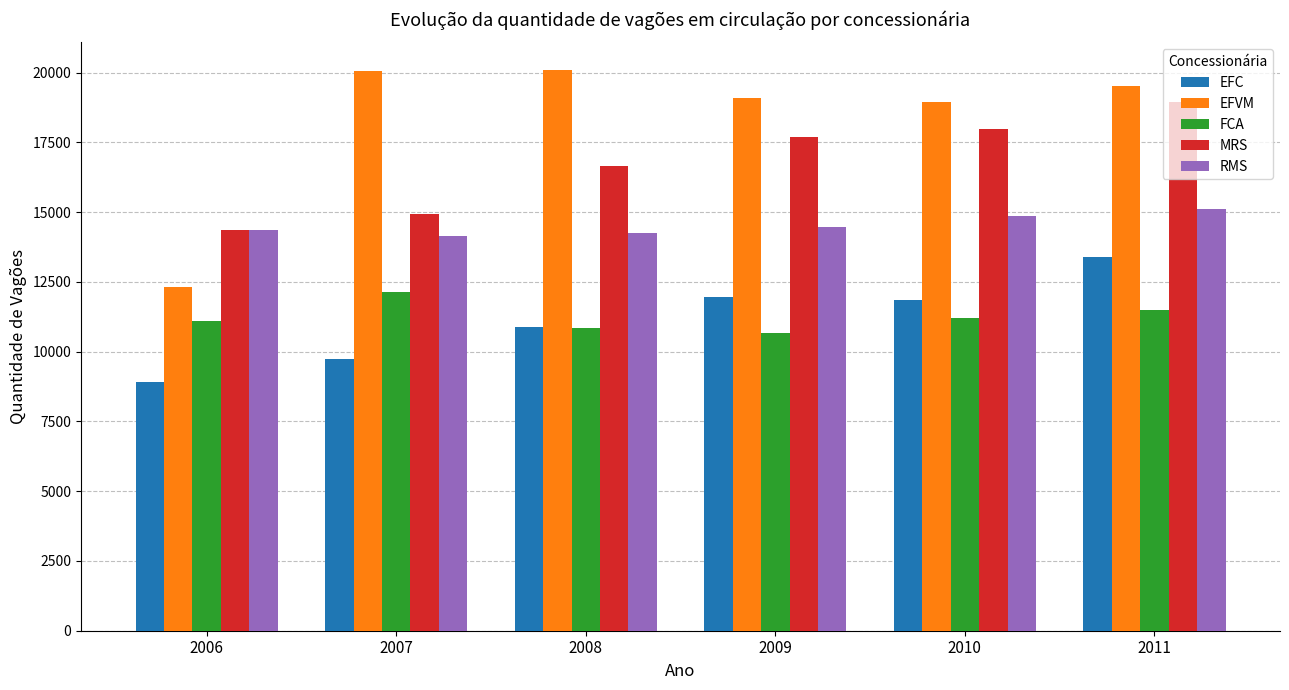

At which label does MRS reach its minimum?

2006